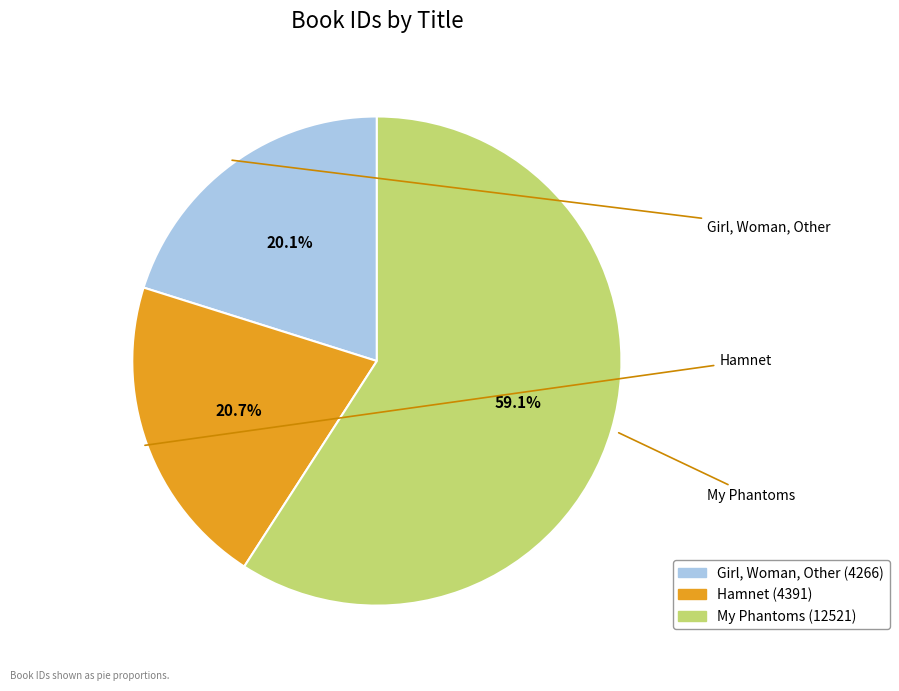

To the nearest percent, what is the combined percentage of Hamnet and My Phantoms?

80%